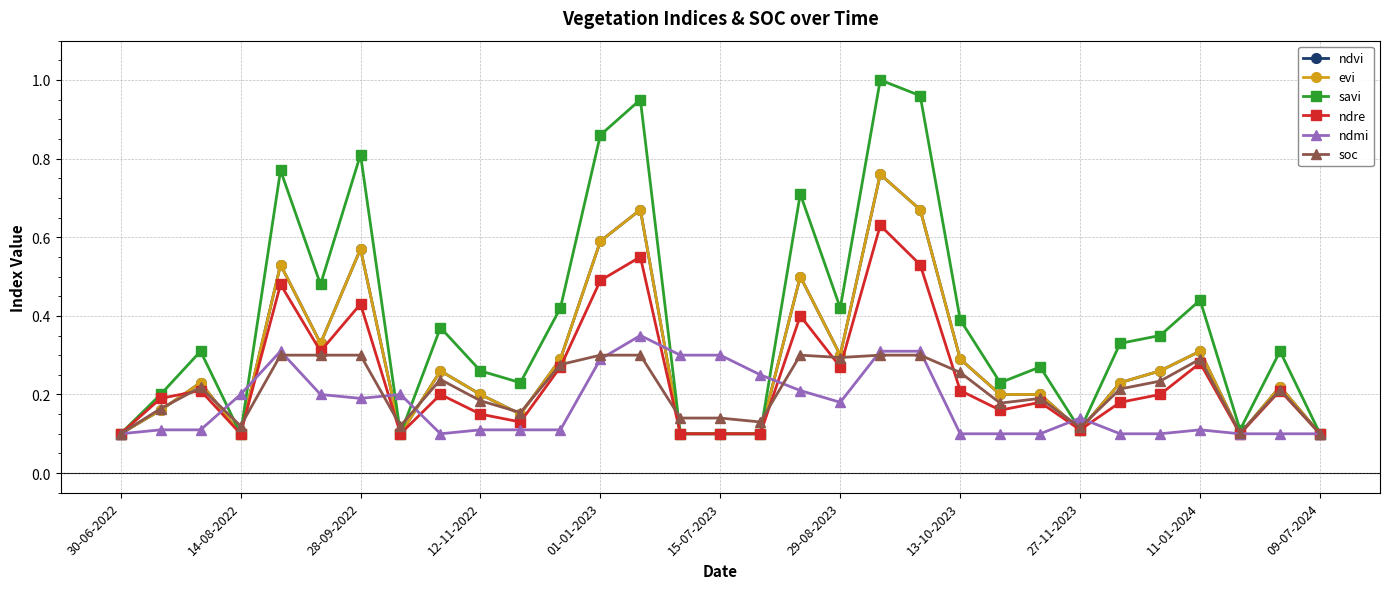

What is the sum of all savi values?

12.0